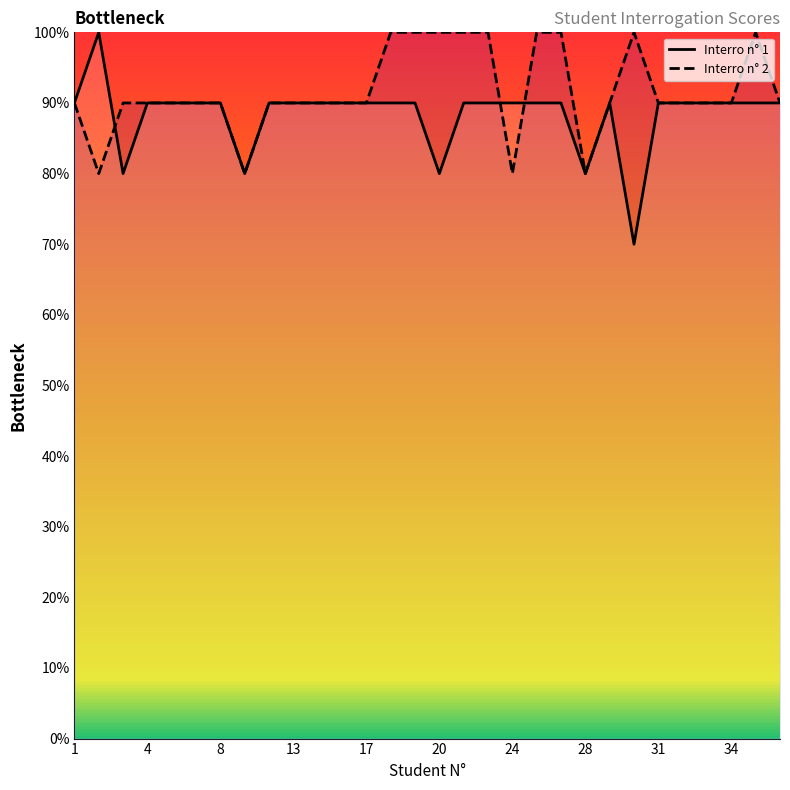

How many data points does each series have?

30